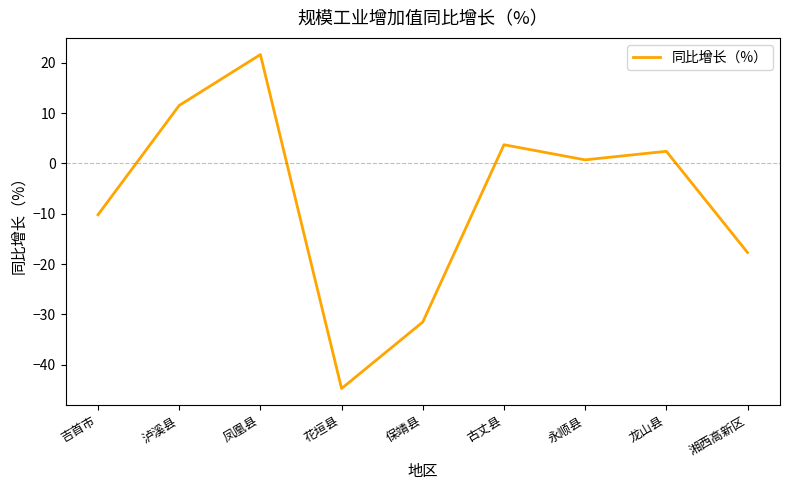

How many lines are shown in the chart?

1